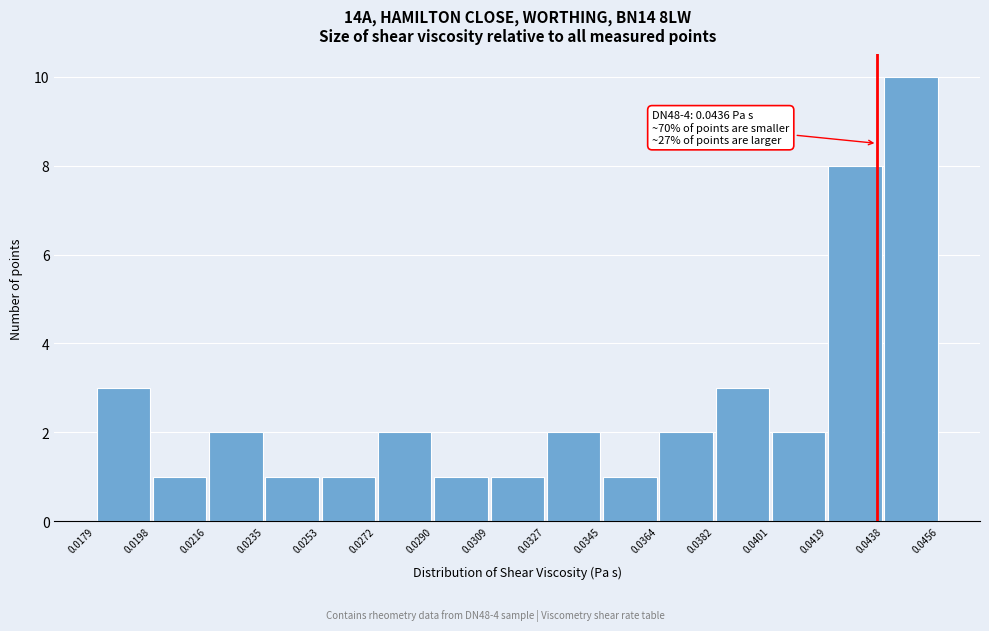

Over which range of the x-axis is the bar tallest?

0.0438 to 0.0456